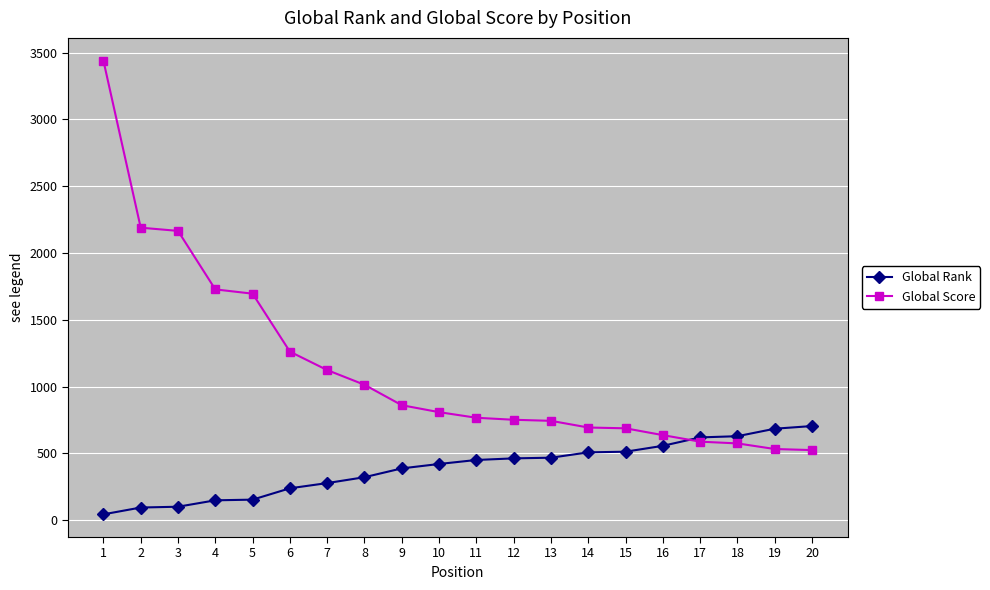

List the series in order of their peak value, highest first.

Global Score, Global Rank